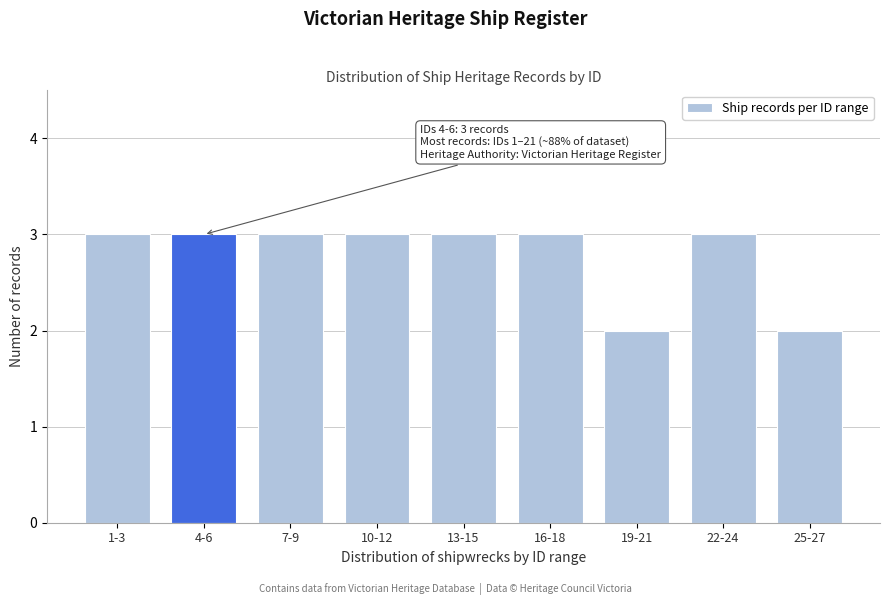

Reading left to right, transcribe all the data shown in this chart.

3	3	3	3	3	3	2	3	2